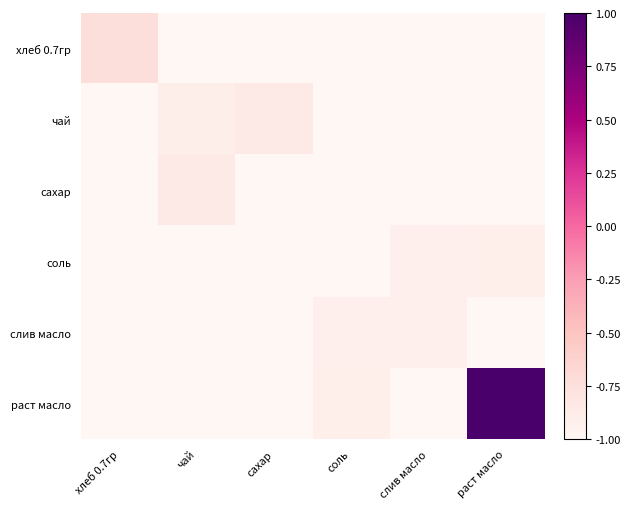

What is the total value across all series at чай?

-5.8